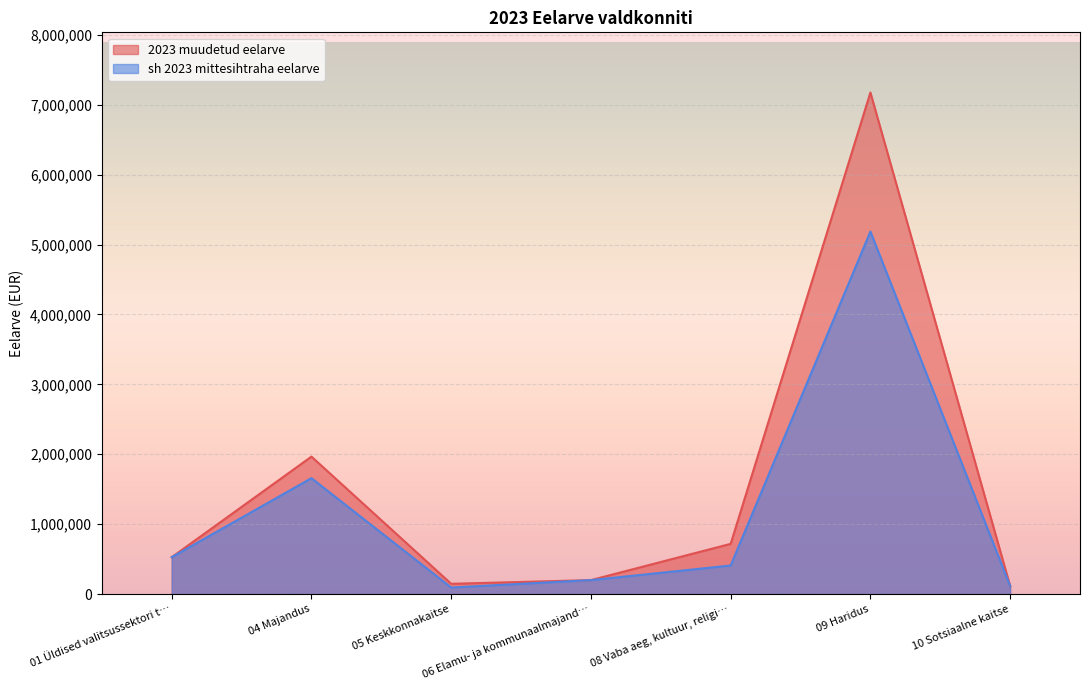

Where is 2023 muudetud eelarve nearest to the value 3645121?

04 Majandus